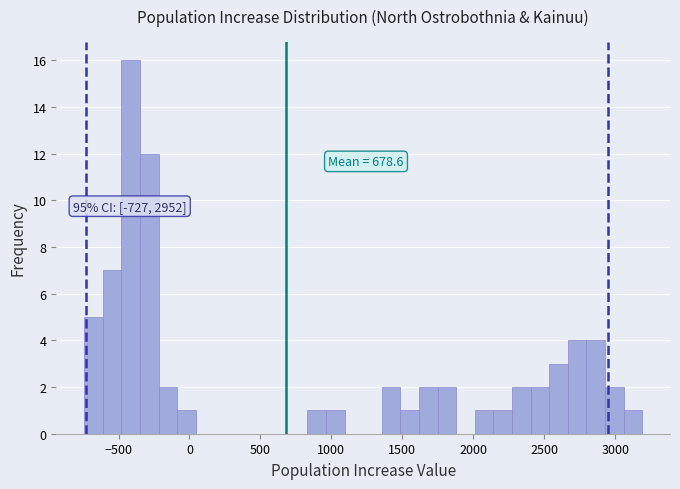

Around what value on the x-axis is the tallest bar? Give the approximate position of its centre, as read against the axis.

-400